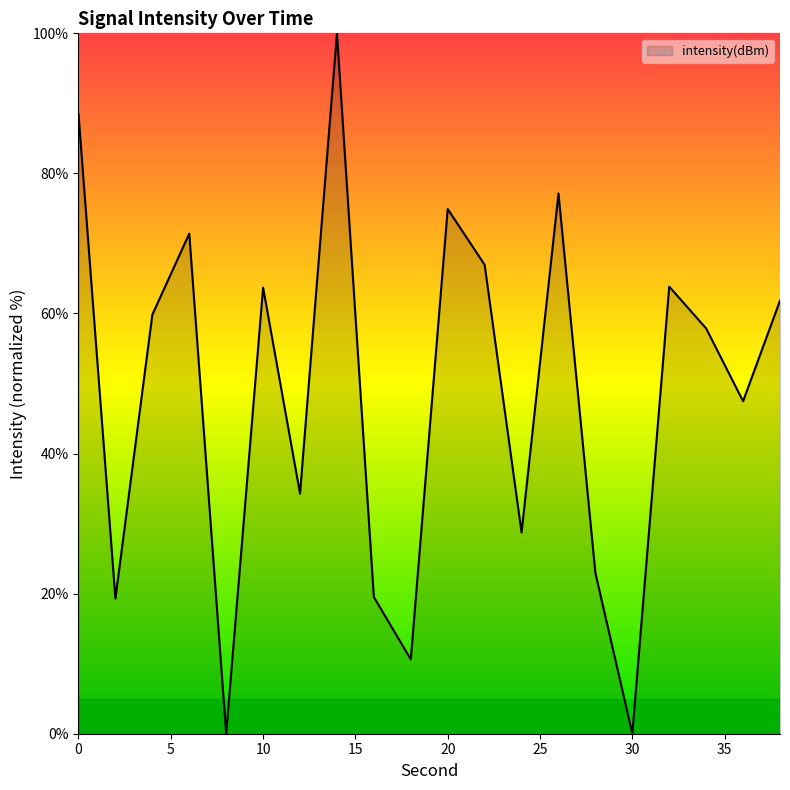

What is the greatest value displayed?

100.0